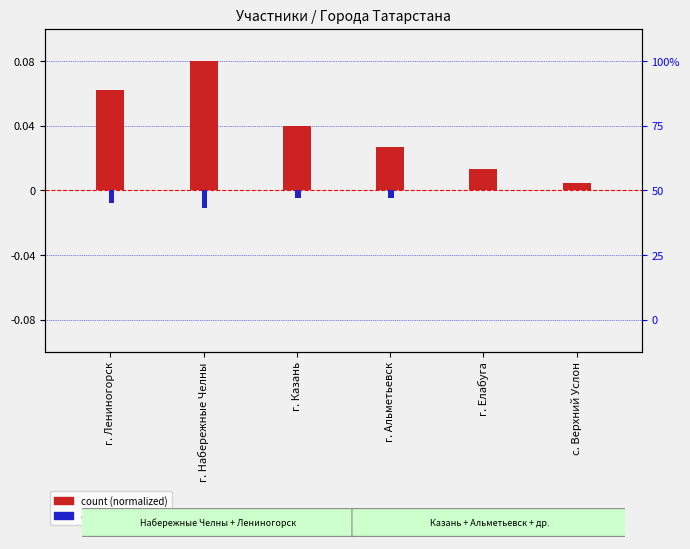

Which series has the largest range (max minus min)?

count (normalized)